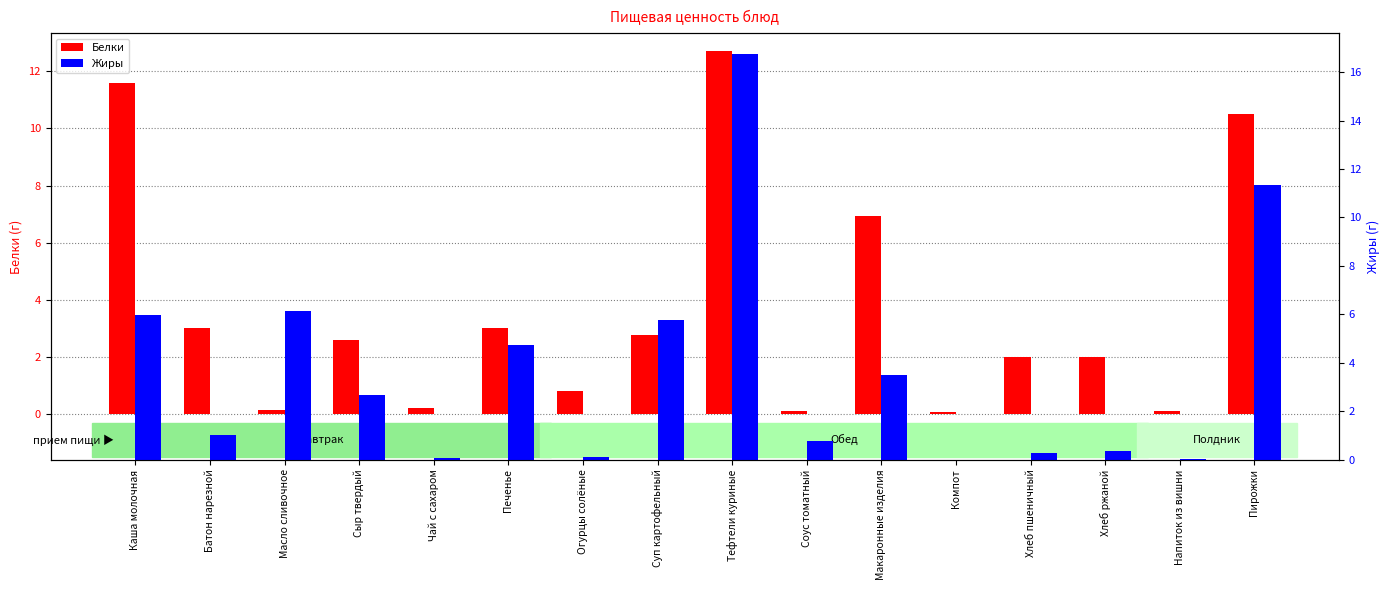

Reading left to right, list all the values displayed in this chart.

Белки: Каша молочная=11.6	Батон нарезной=3.0	Масло сливочное=0.1	Сыр твердый=2.6	Чай с сахаром=0.2	Печенье=3.0	Огурцы солёные=0.8	Суп картофельный=2.8	Тефтели куриные=12.7	Соус томатный=0.1	Макаронные изделия=7.0	Компот=0.1	Хлеб пшеничный=2.0	Хлеб ржаной=2.0	Напиток из вишни=0.1	Пирожки=10.5
Жиры: Каша молочная=6.0	Батон нарезной=1.0	Масло сливочное=6.2	Сыр твердый=2.6	Чай с сахаром=0.1	Печенье=4.7	Огурцы солёные=0.1	Суп картофельный=5.8	Тефтели куриные=16.8	Соус томатный=0.8	Макаронные изделия=3.5	Компот=0.0	Хлеб пшеничный=0.3	Хлеб ржаной=0.4	Напиток из вишни=0.0	Пирожки=11.3